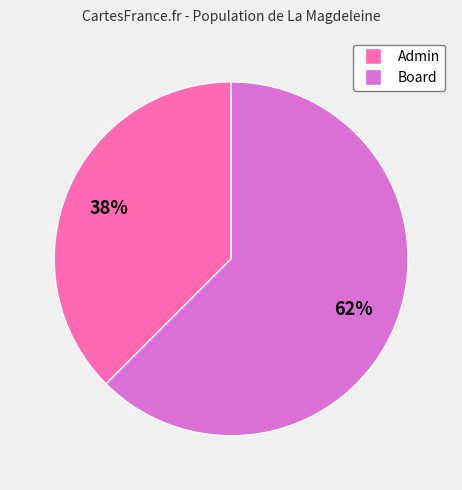

Is the sum of Board and Admin greater than half?

Yes